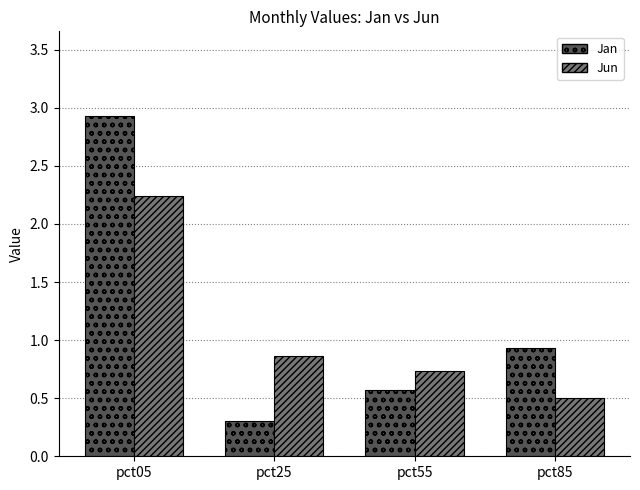

What is the spread (max minus min) of values at pct55?

0.2